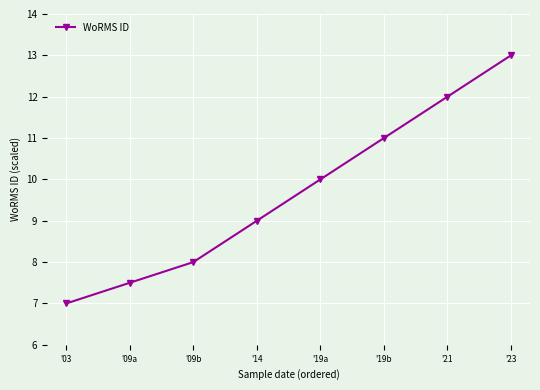

How many series are shown in this chart?

1